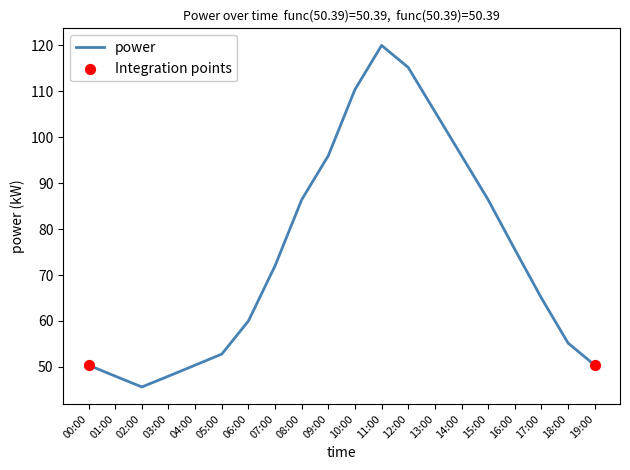

What is the change in value from 02:00 to 09:00?

+50.4